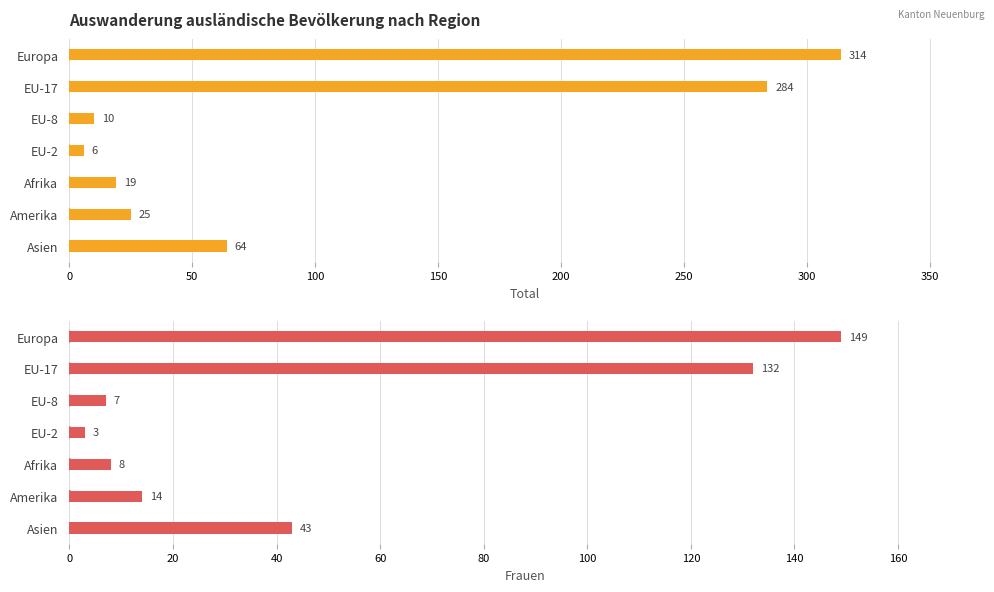

Which series has the largest total across all categories?

Total